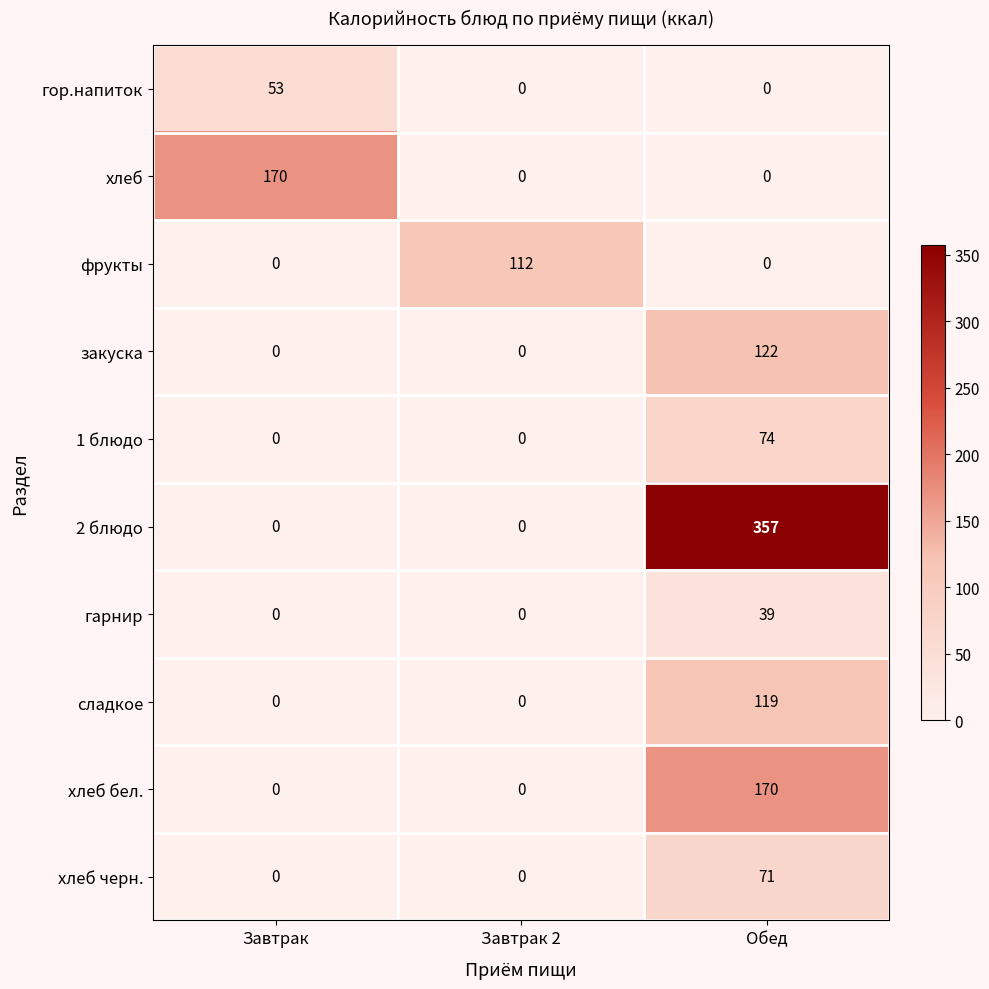

Reading left to right, extract all data points from this chart.

гор.напиток: 53	0	0
хлеб: 170	0	0
фрукты: 0	112	0
закуска: 0	0	122
1 блюдо: 0	0	74
2 блюдо: 0	0	357
гарнир: 0	0	39
сладкое: 0	0	119
хлеб бел.: 0	0	170
хлеб черн.: 0	0	71